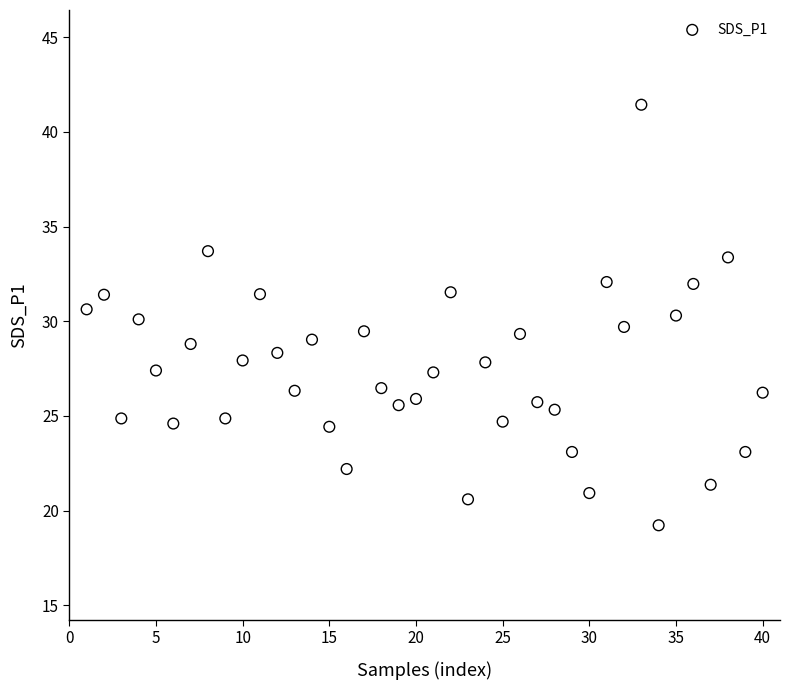

What is the range of Y values (max minus min)?

22.2